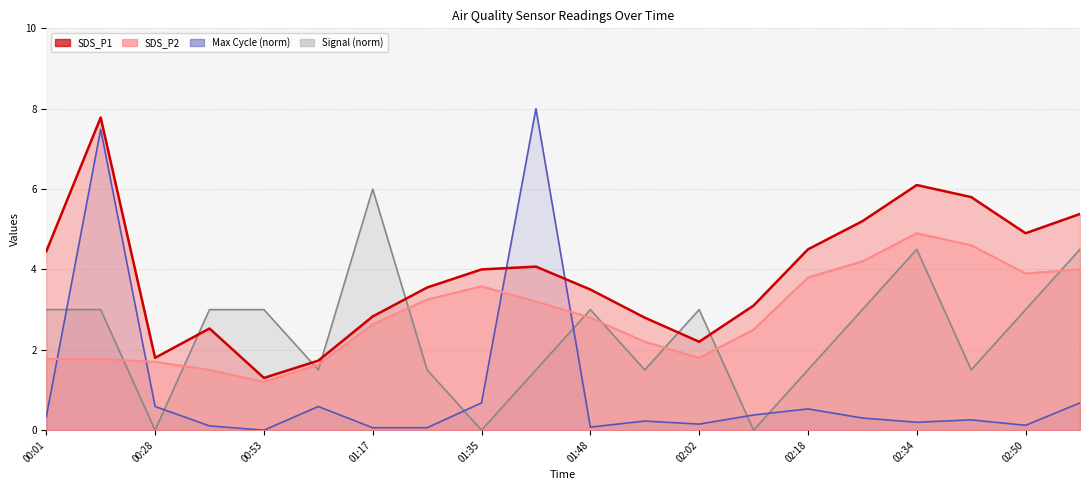

What is the difference between the maximum and minimum values in the Max_cycle_scaled series?

8.0